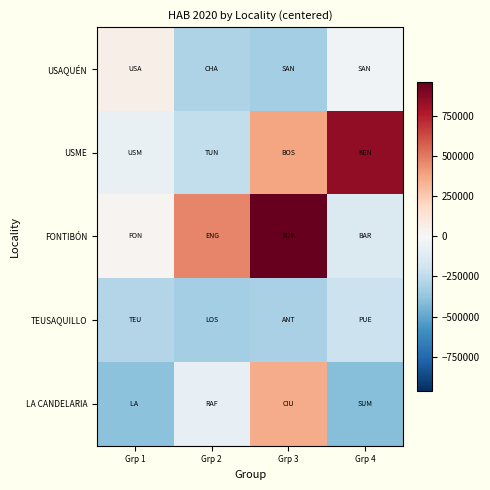

At which category does the chart reach its peak across all series?

Grp 3